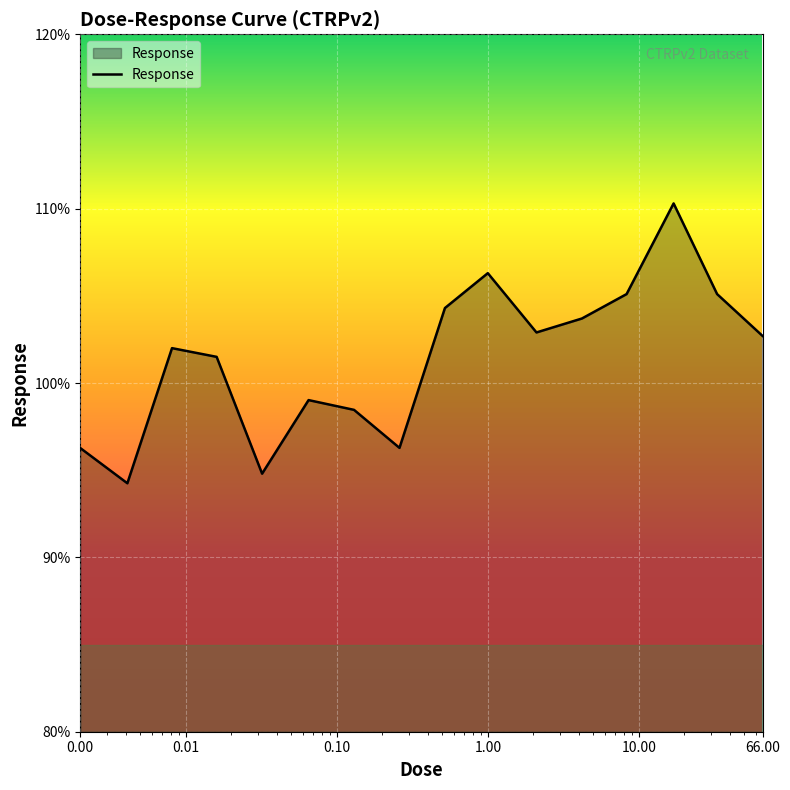

Is this an area chart (filled region under the line)?

Yes